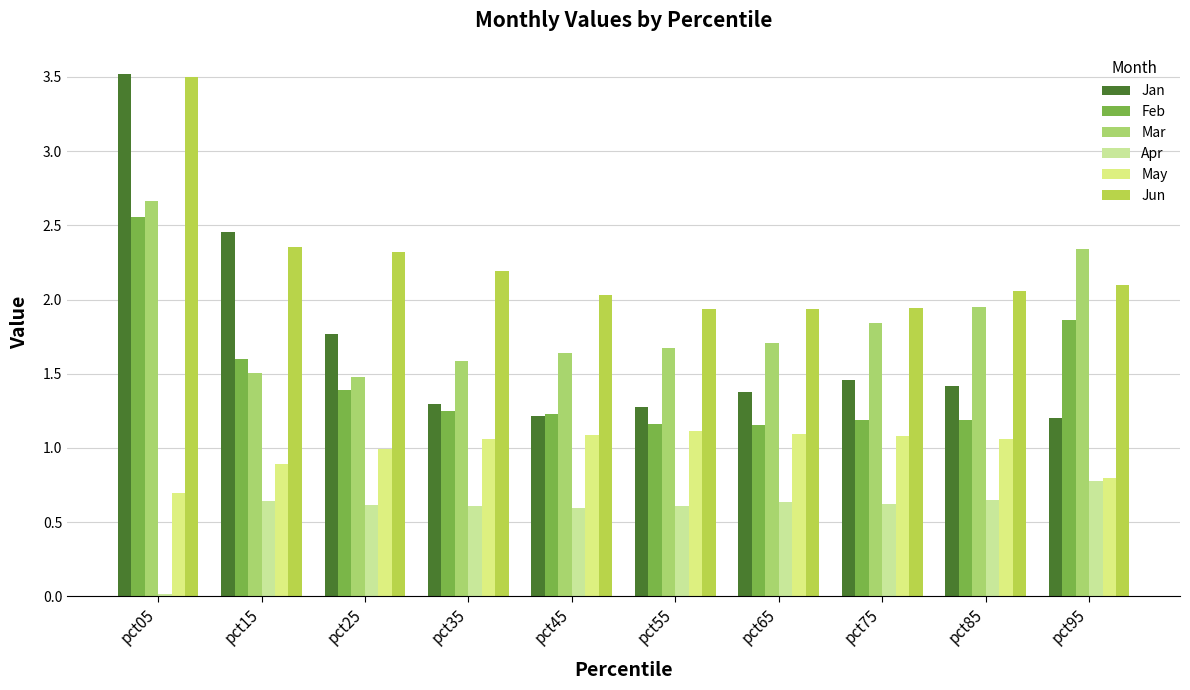

Reading left to right, transcribe all the data shown in this chart.

Jan: 3.5	2.5	1.8	1.3	1.2	1.3	1.4	1.5	1.4	1.2
Feb: 2.6	1.6	1.4	1.3	1.2	1.2	1.2	1.2	1.2	1.9
Mar: 2.7	1.5	1.5	1.6	1.6	1.7	1.7	1.8	2.0	2.3
Apr: 0.0	0.6	0.6	0.6	0.6	0.6	0.6	0.6	0.6	0.8
May: 0.7	0.9	1.0	1.1	1.1	1.1	1.1	1.1	1.1	0.8
Jun: 3.5	2.4	2.3	2.2	2.0	1.9	1.9	1.9	2.1	2.1